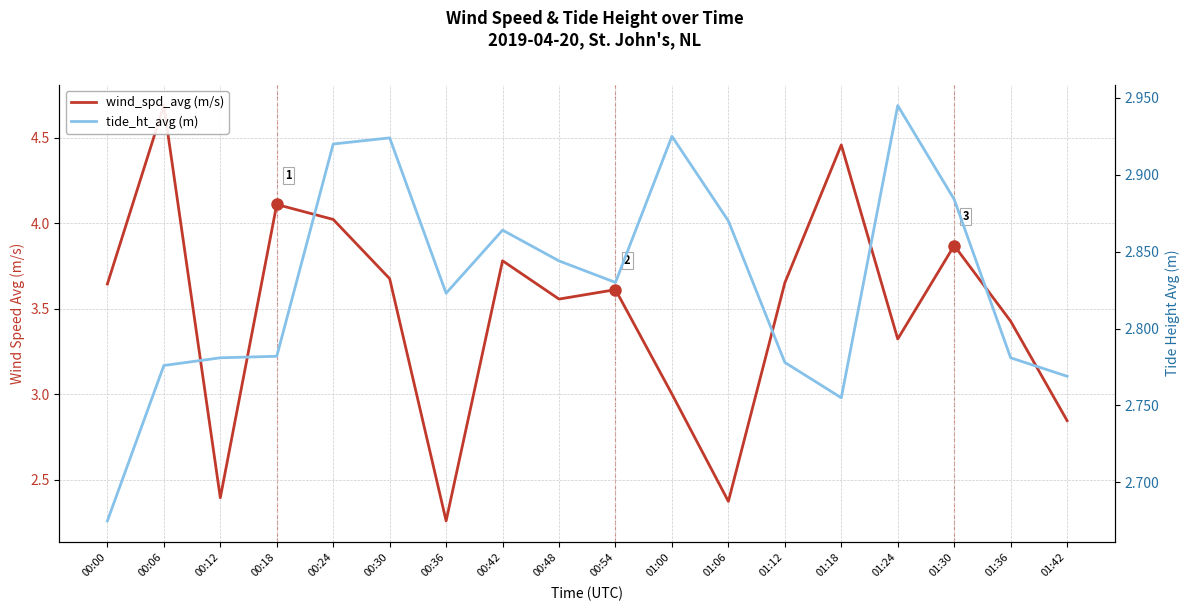

Which series has the largest range (max minus min)?

wind_spd_avg (m/s)